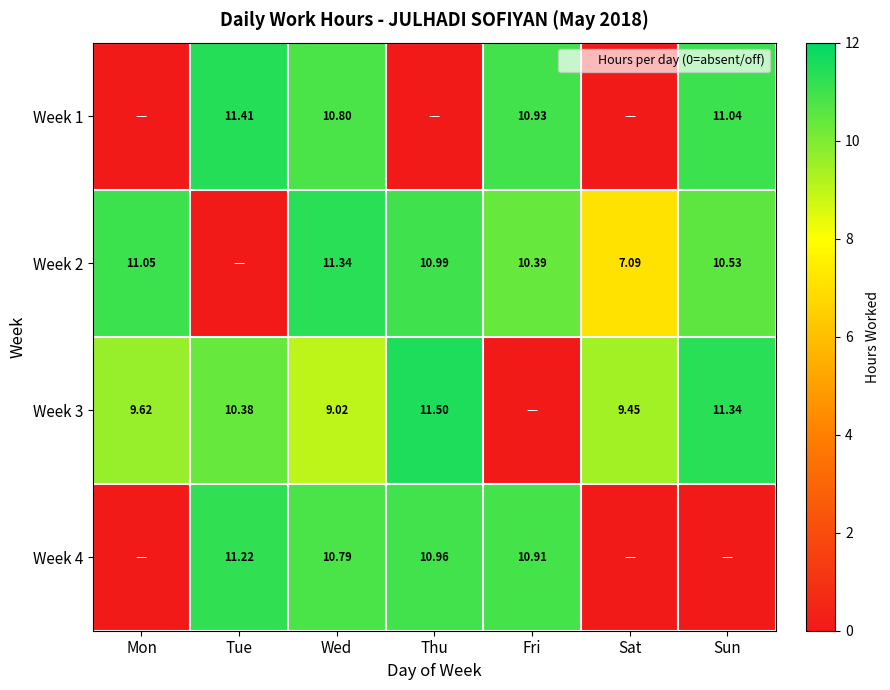

At how many categories does at least one series exceed 8?

7